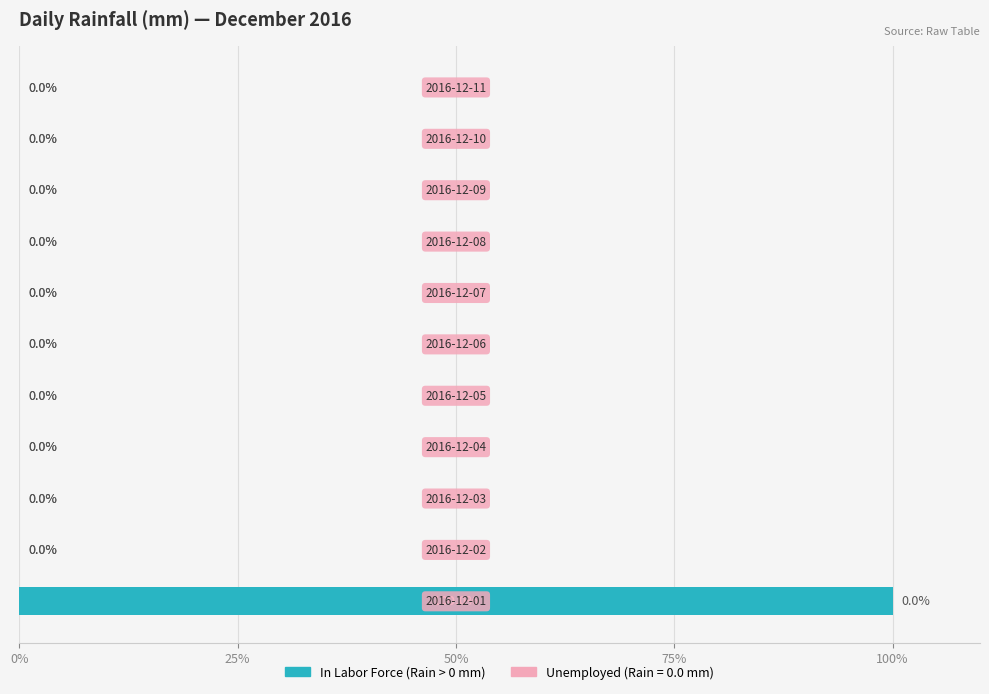

What is the sum of all values?

100